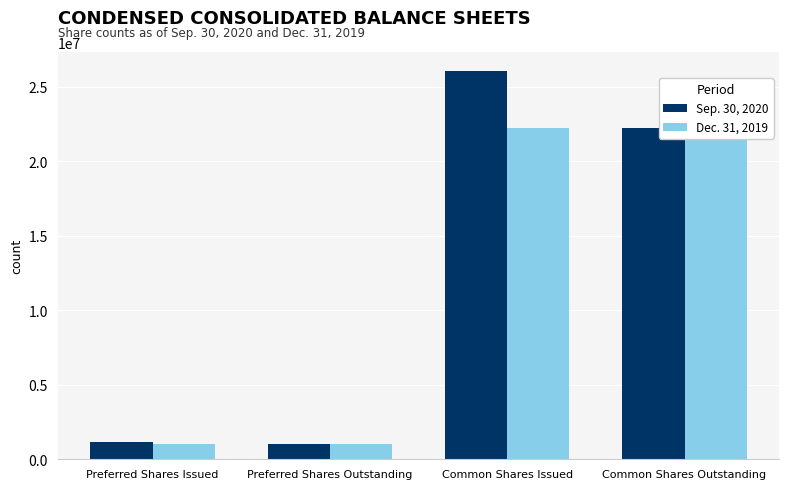

Rank the series by their maximum value, from highest to lowest.

Sep. 30, 2020, Dec. 31, 2019